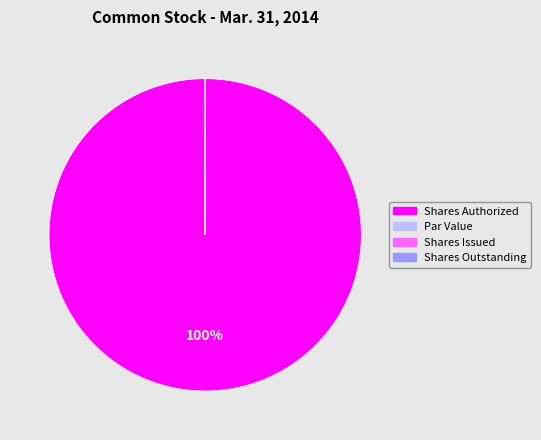

What is the largest slice in the pie chart?

Shares Authorized